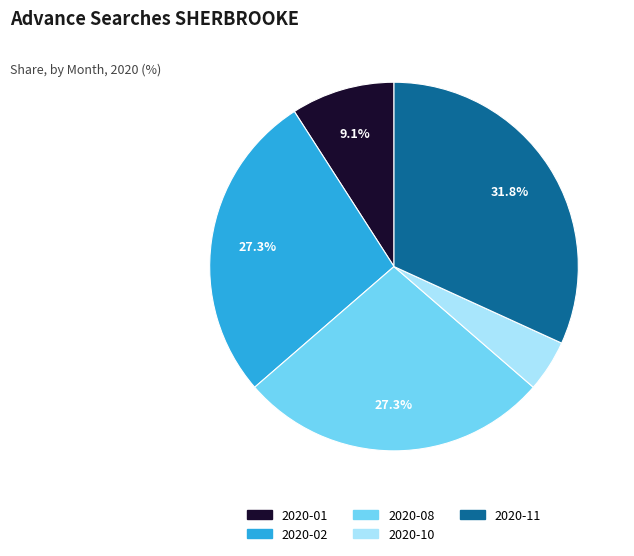

Which category has the biggest portion of the pie?

2020-11